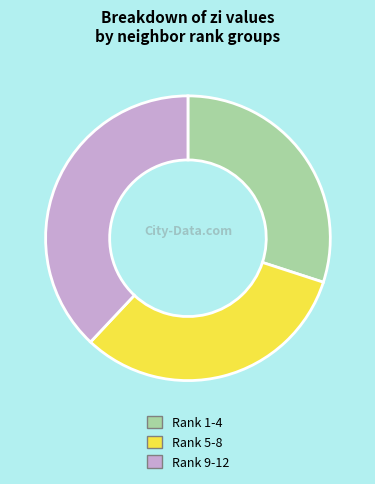

Between Rank 9-12 and Rank 1-4, which is larger?

Rank 9-12